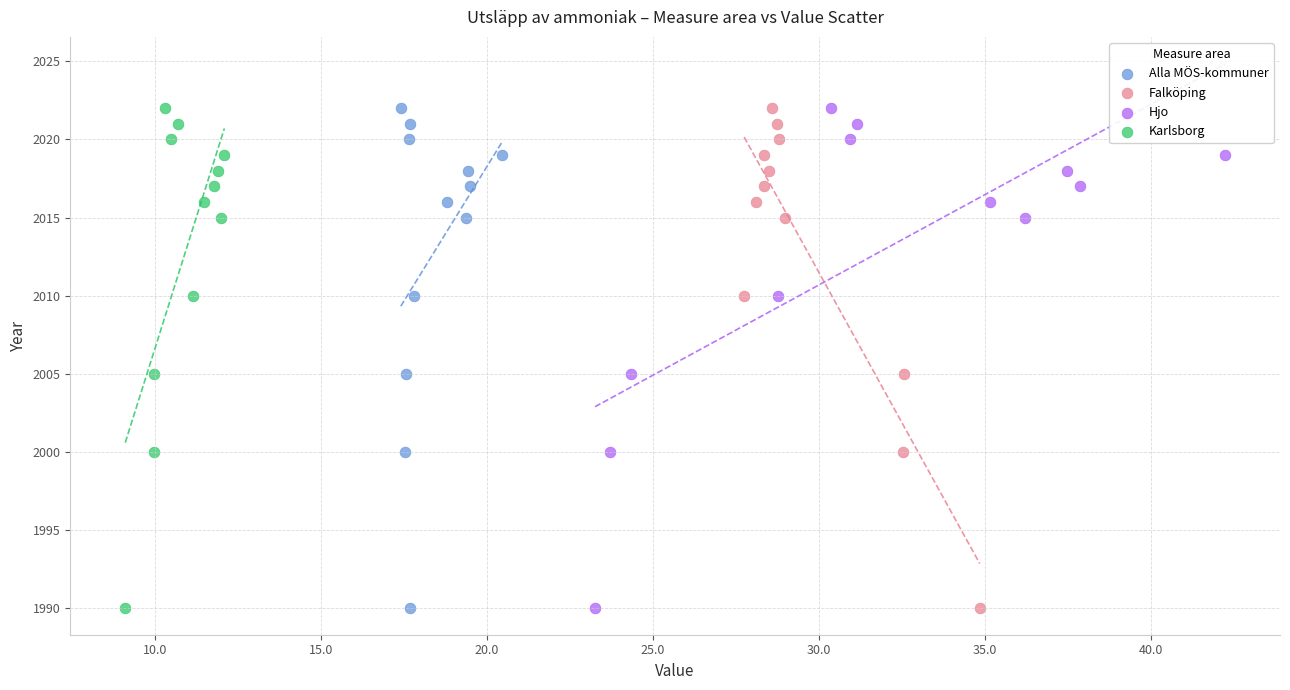

What are all the series names shown in the legend?

Alla MÖS-kommuner, Falköping, Hjo, Karlsborg